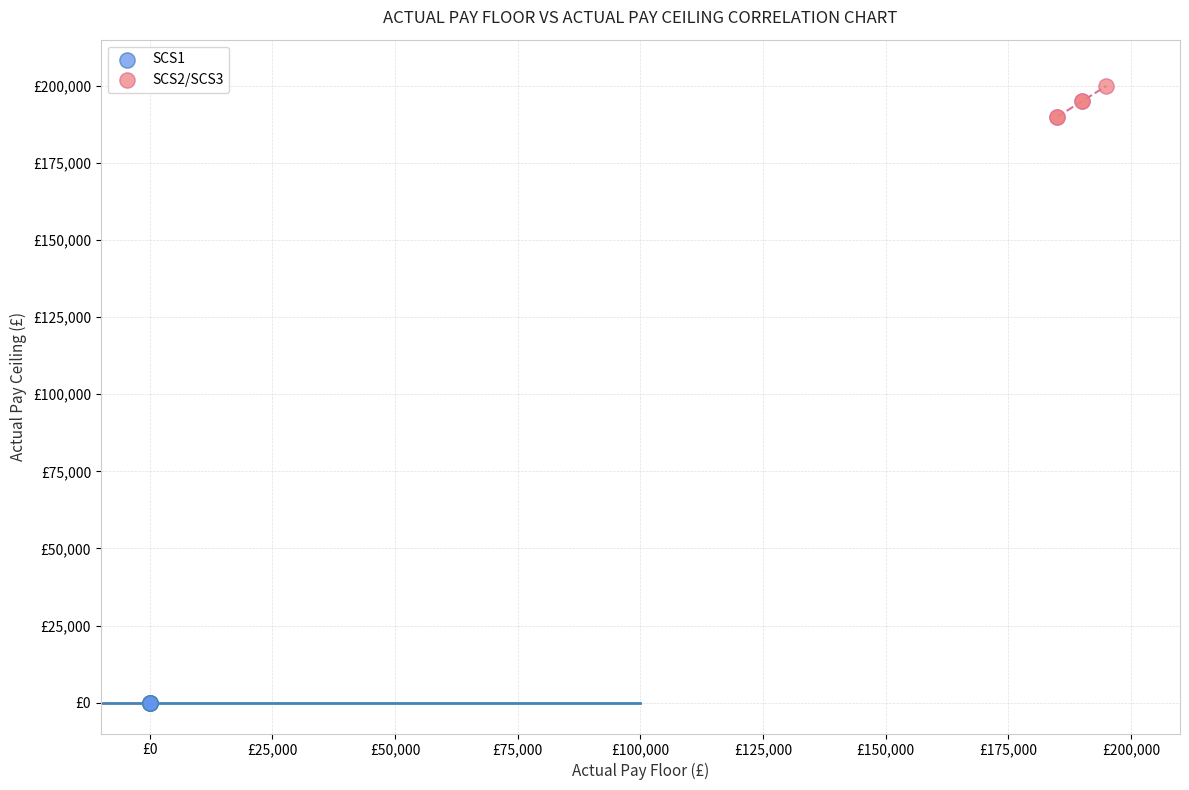

What are all the series names shown in the legend?

SCS1, SCS2/SCS3